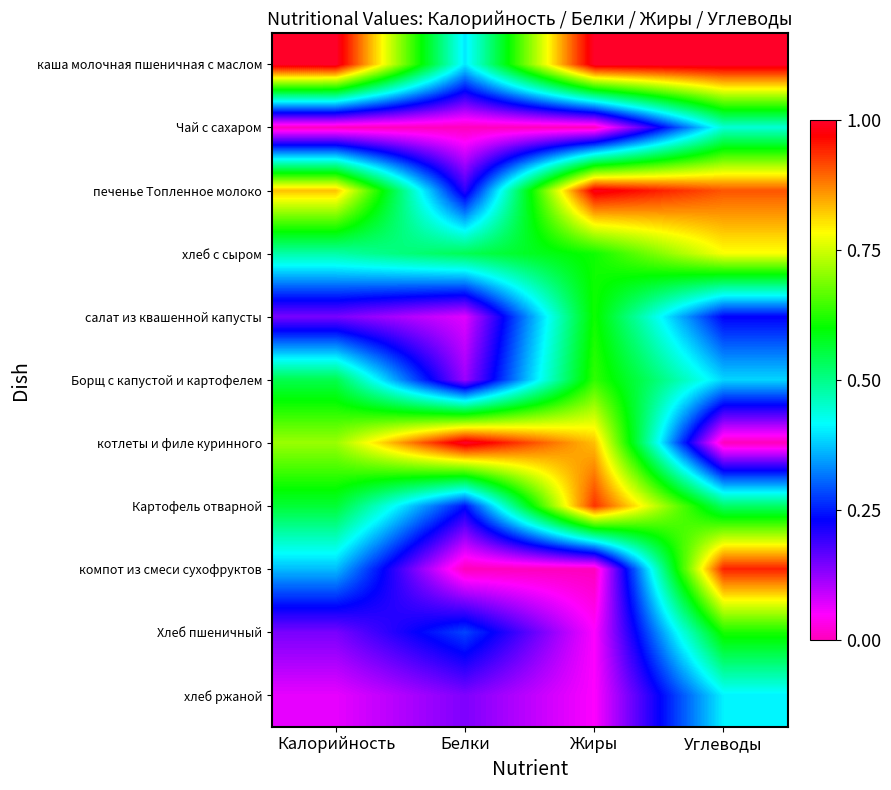

How many distinct data groups are displayed?

11